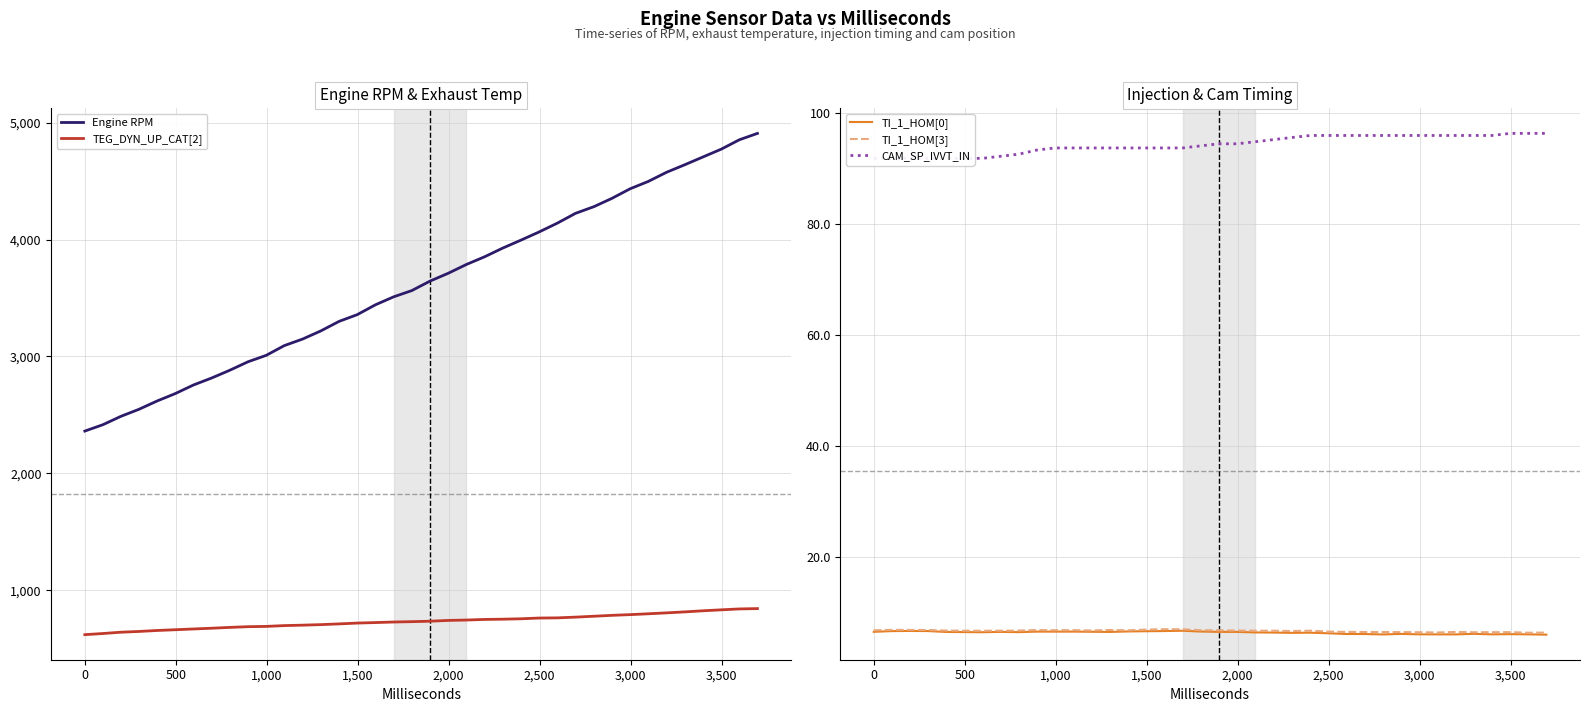

True or false: CAM_SP_IVVT_IN has more than 0 points higher than both neighbors.

False